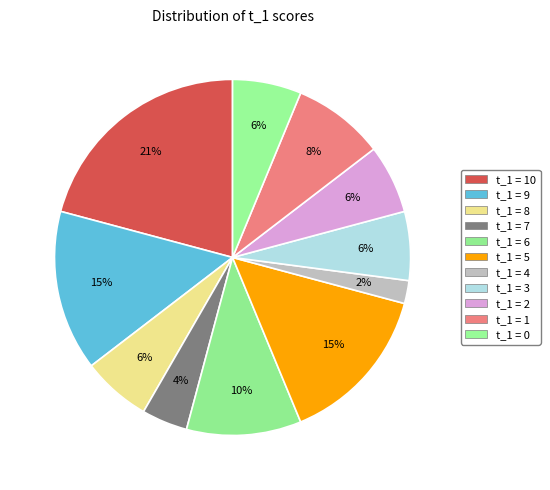

Count the number of slices in the pie.

11